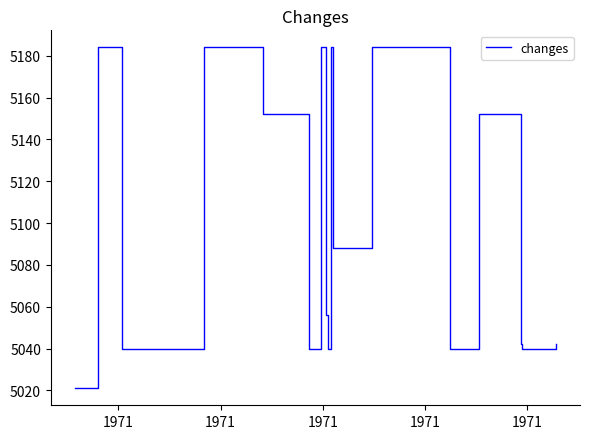

What is the maximum value shown in the chart?

5184